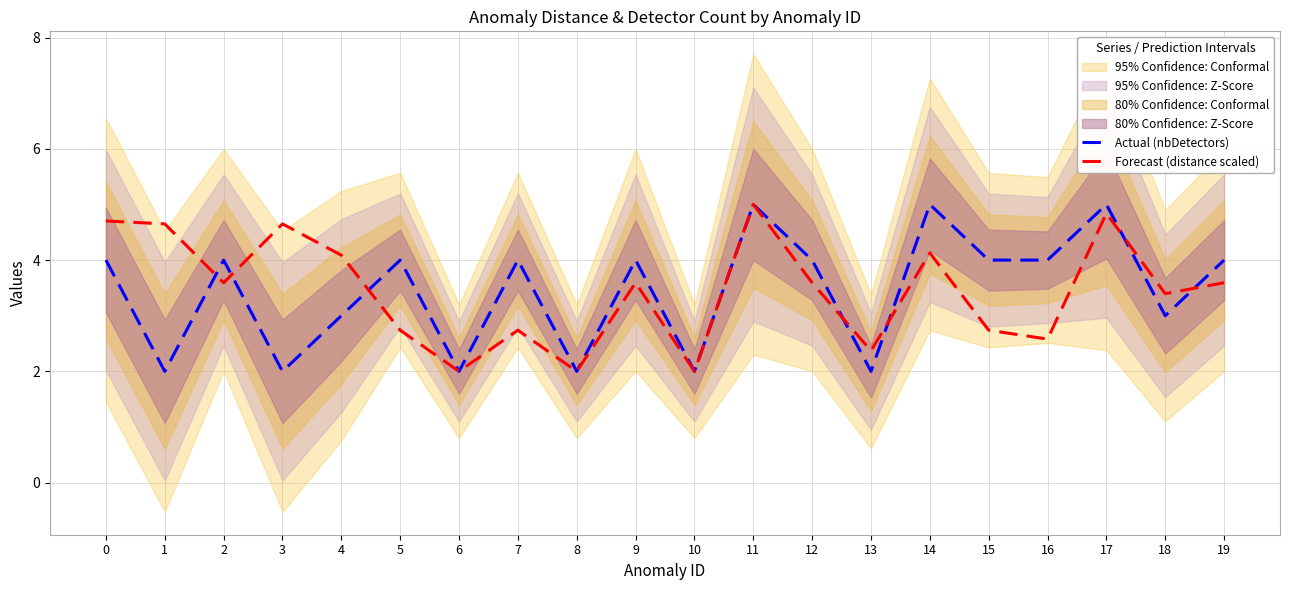

What is the greatest value displayed?

5.0